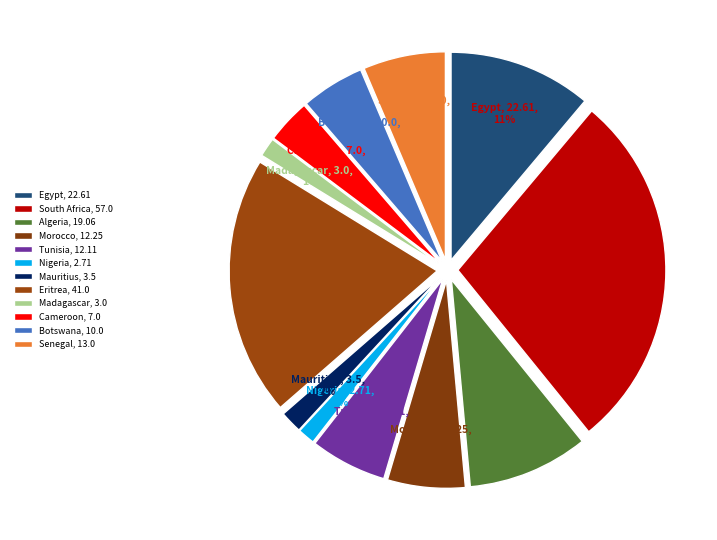

What is the change in value from Nigeria to Mauritius?

+0.8